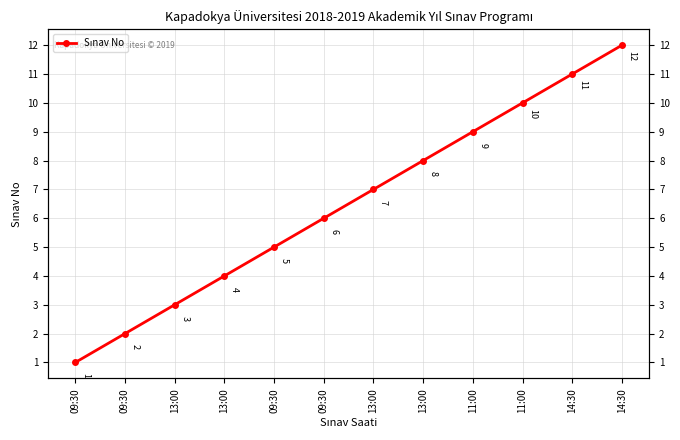

List the labels in order of value, largest first.

14:30, 14:30, 11:00, 11:00, 13:00, 13:00, 09:30, 09:30, 13:00, 13:00, 09:30, 09:30